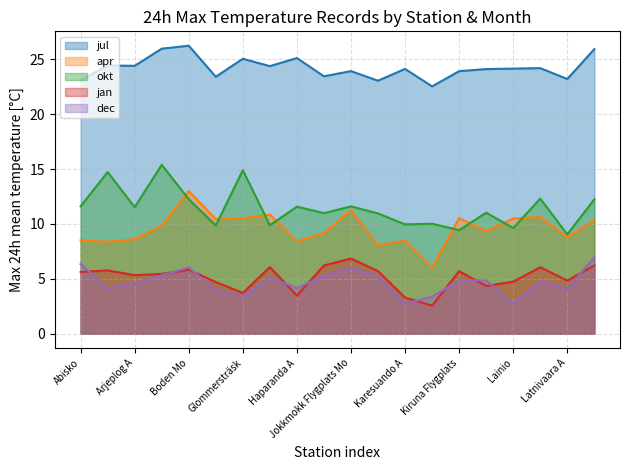

What are all the series names shown in the legend?

jul, apr, okt, jan, dec